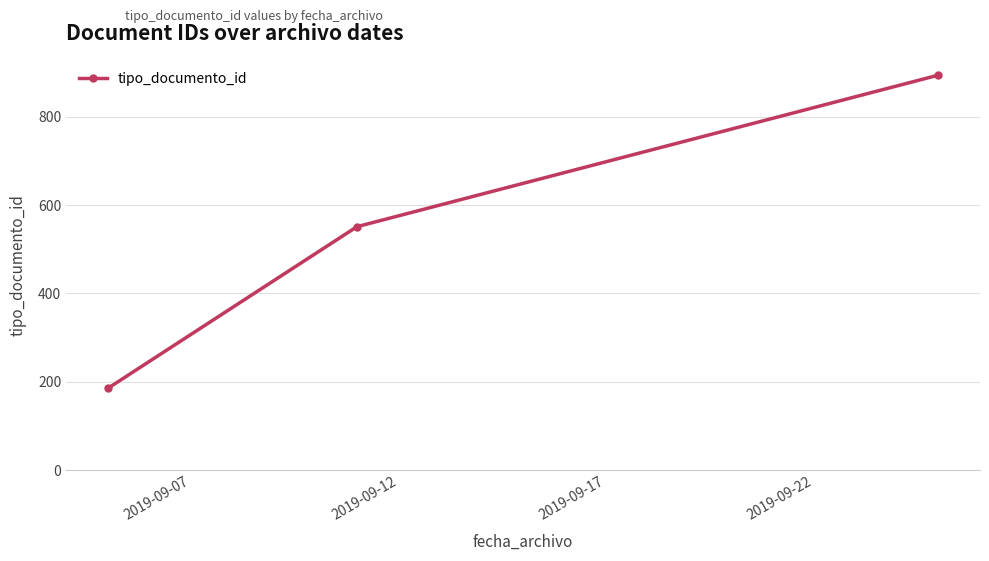

What is the average value?

543